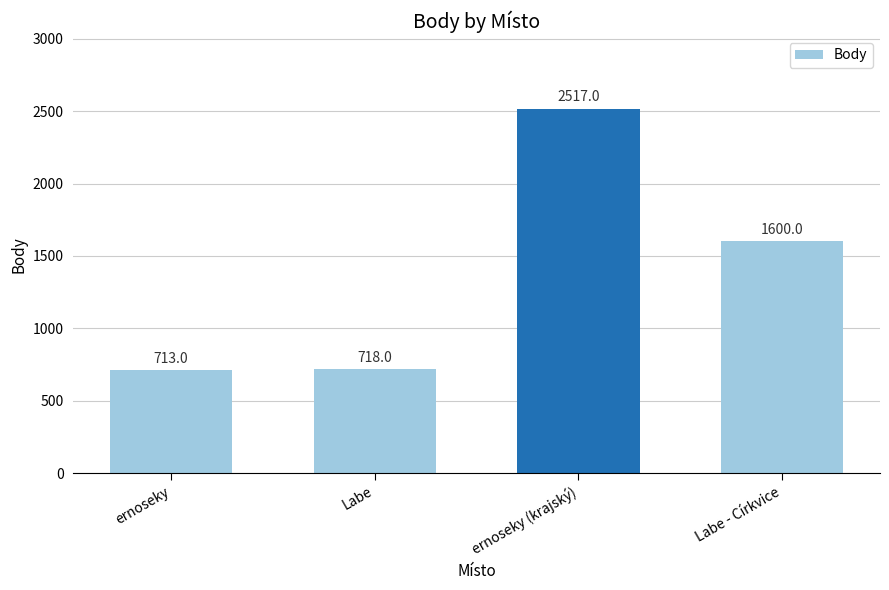

Where does the data first go above 1600?

ernoseky (krajský)